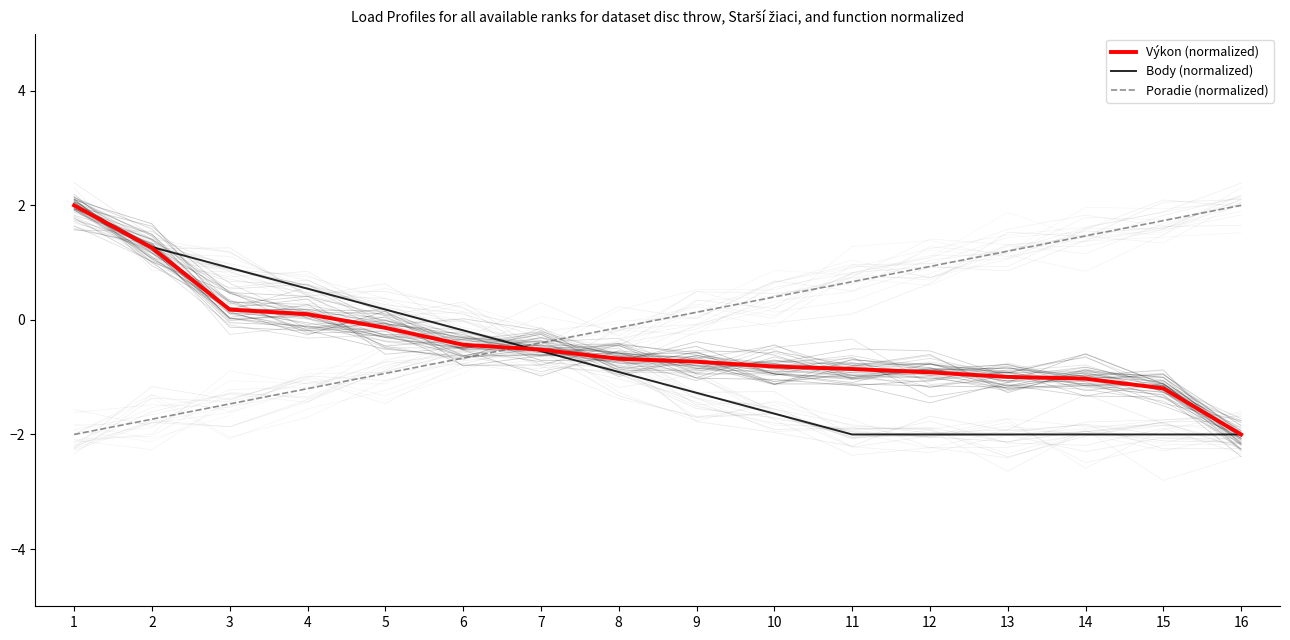

What is the difference between the second highest and second lowest values in the Výkon (normalized) series?

2.5